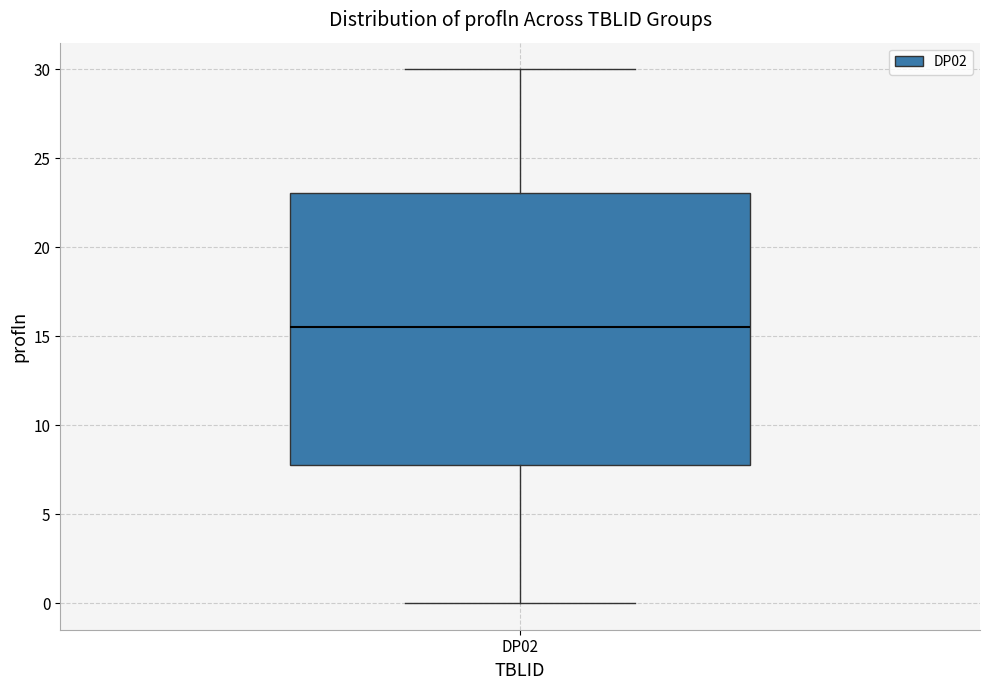

Where does the median line of the box for DP02 sit on the y-axis? The values are not printed on the chart, so give them approximately, as read against the axis.

15.5